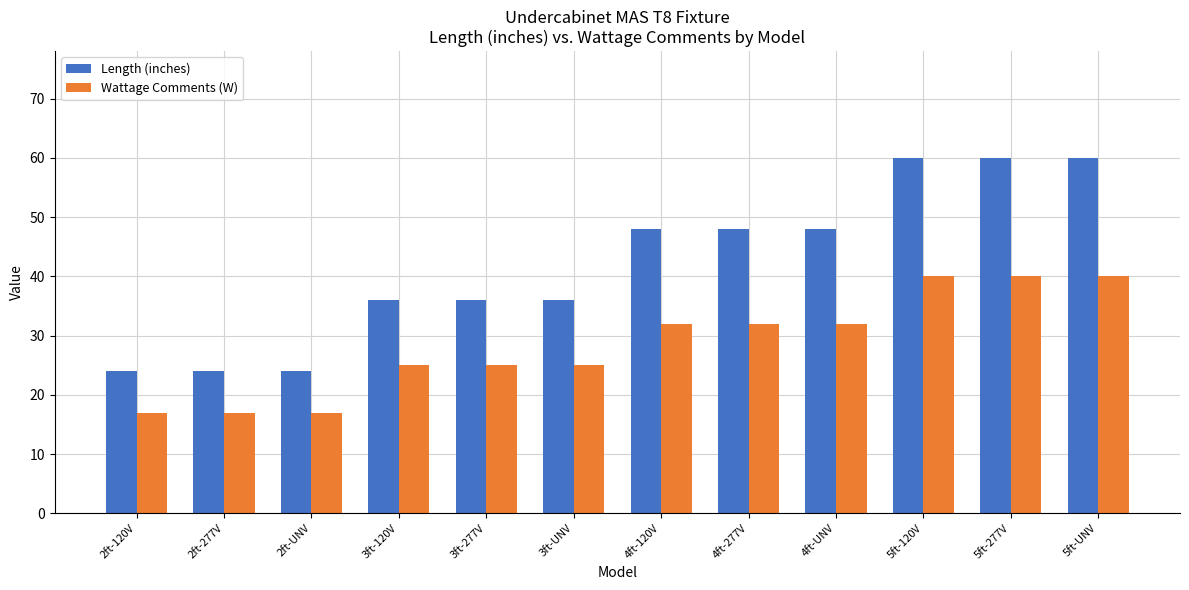

What is the average value of the Length (inches) series?

42